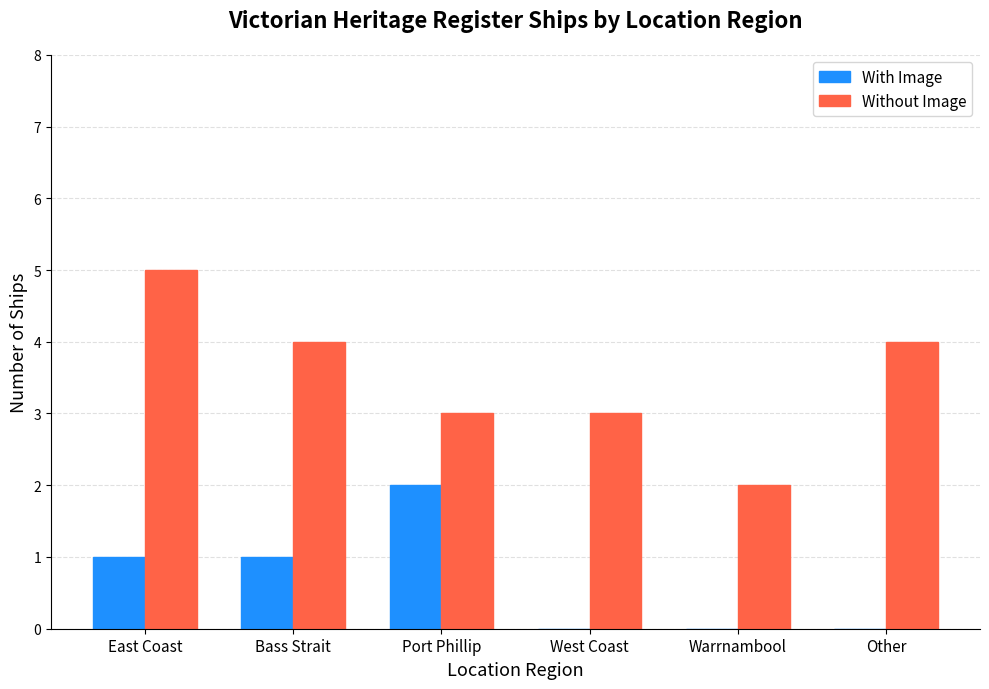

Which series changed the most between Bass Strait and Other?

With Image